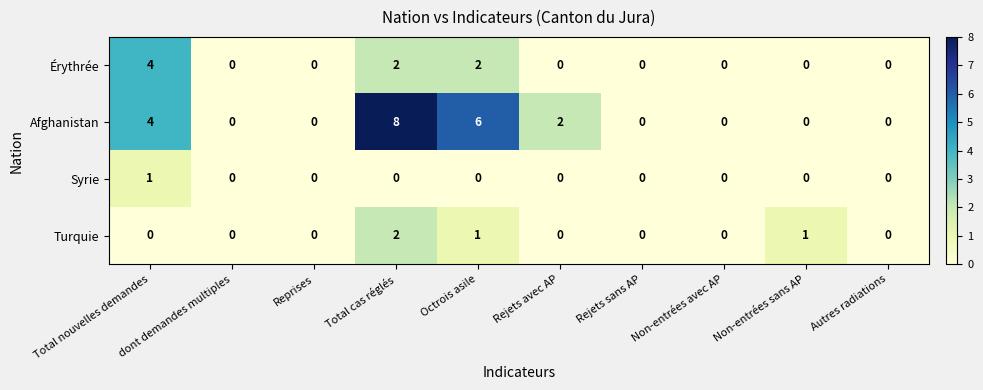

At which category is the sum across all series the highest?

Total cas réglés